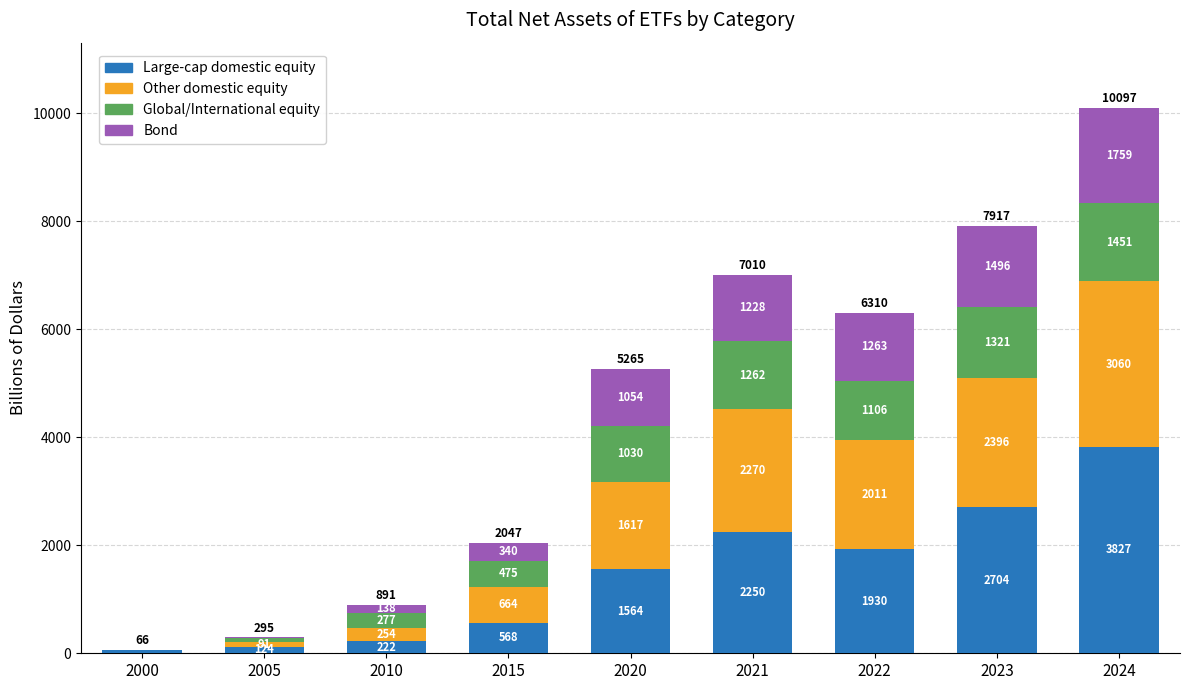

Are the bars grouped side by side (vs. stacked)?

No